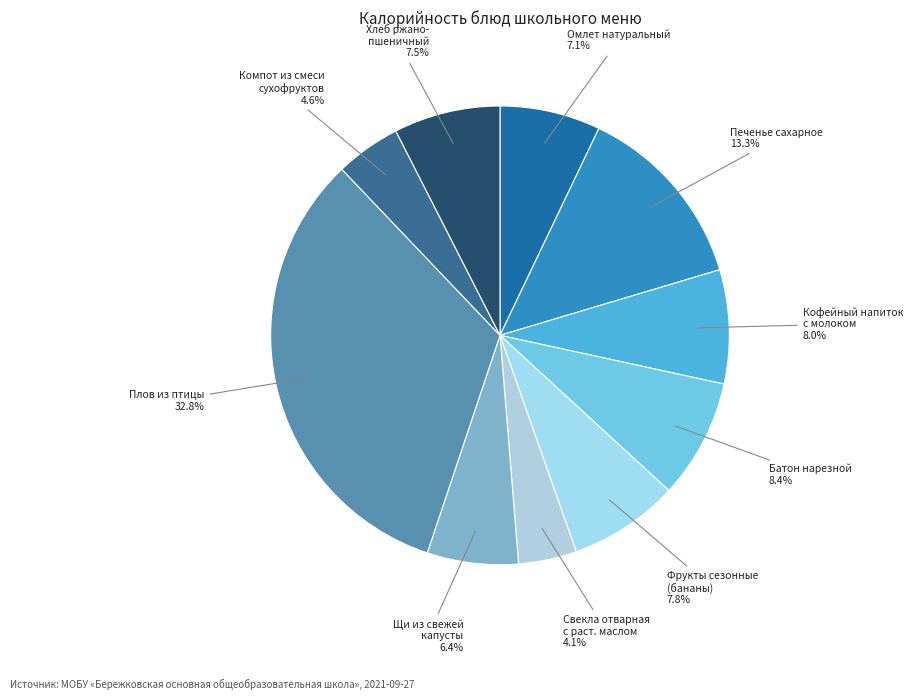

To the nearest percent, what is the difference between the largest and smallest slice percentages?

29%